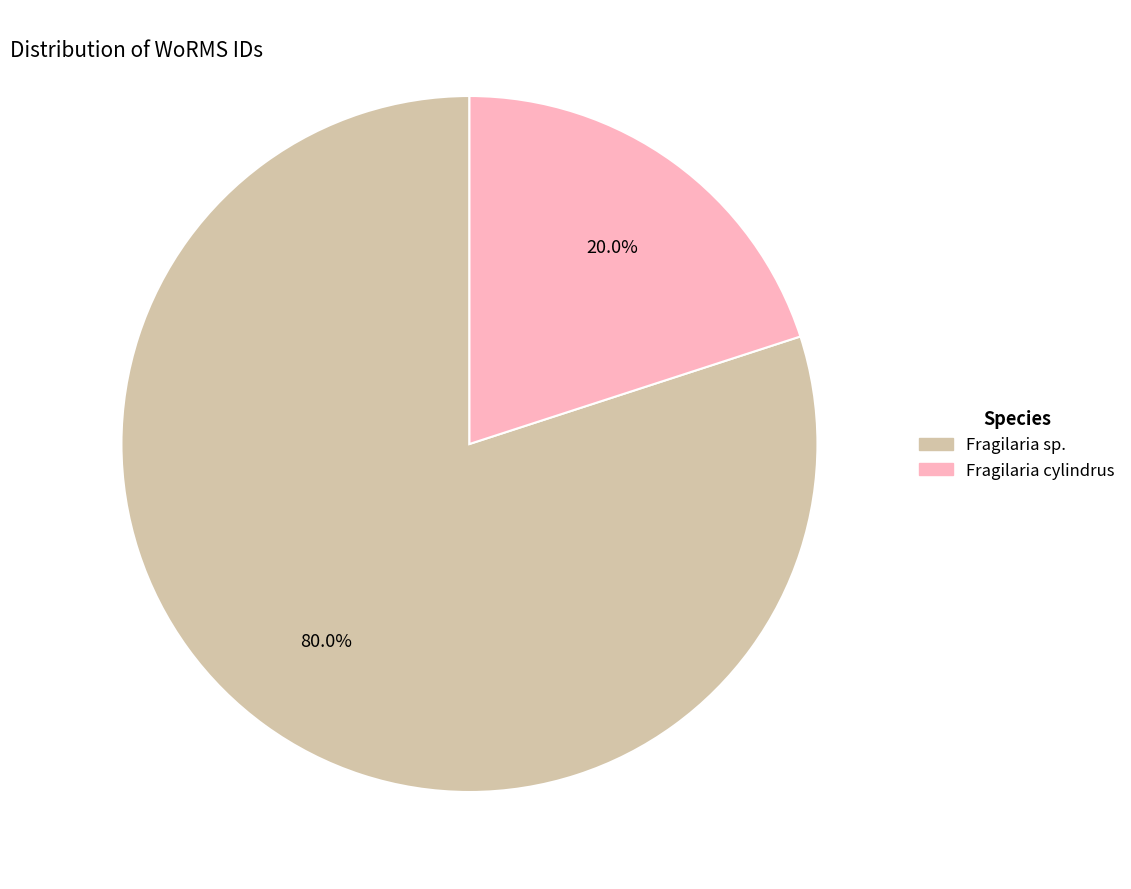

Does any single category account for the majority?

Yes